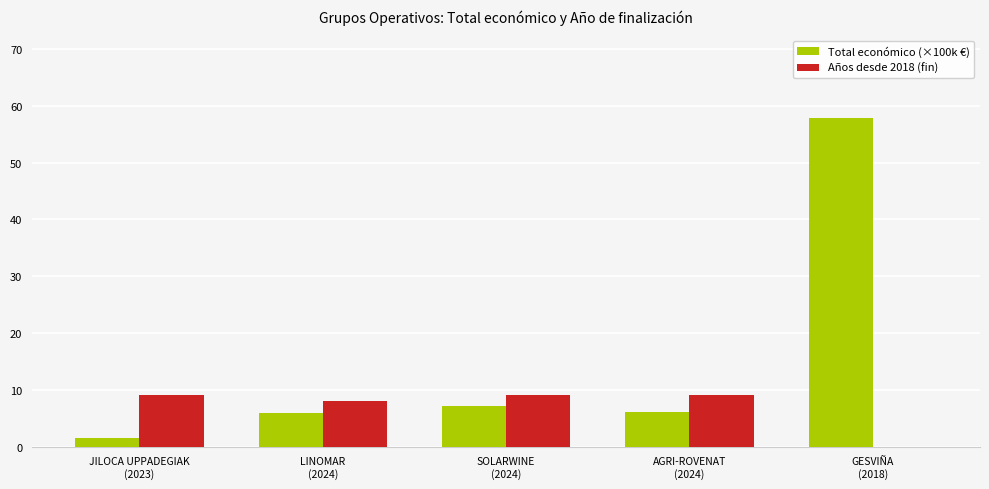

Which series has the largest total across all categories?

Total económico (×100k €)